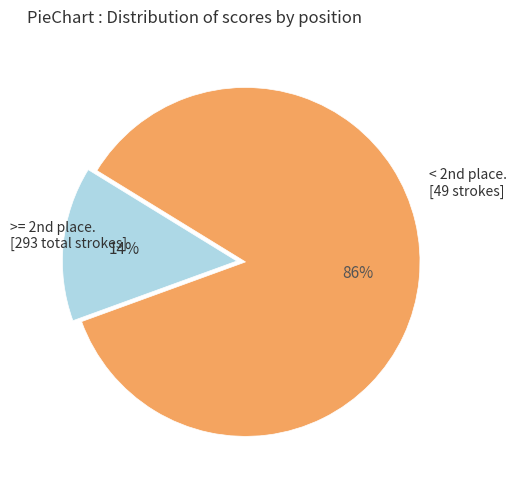

Is there a majority slice in this chart?

Yes